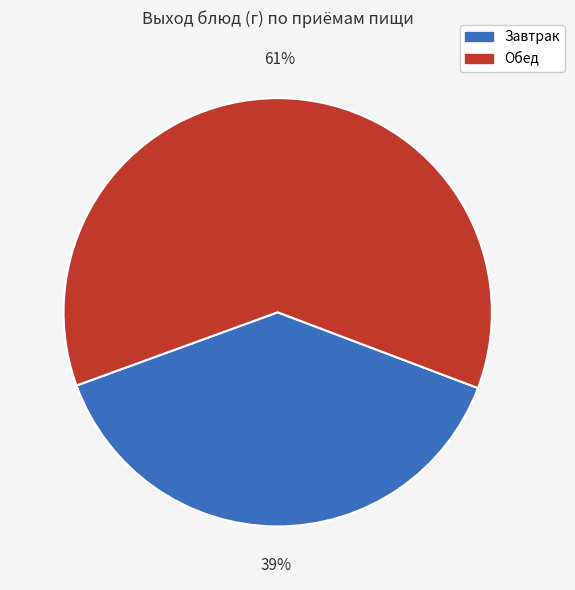

To the nearest percent, what is the average slice percentage?

50%